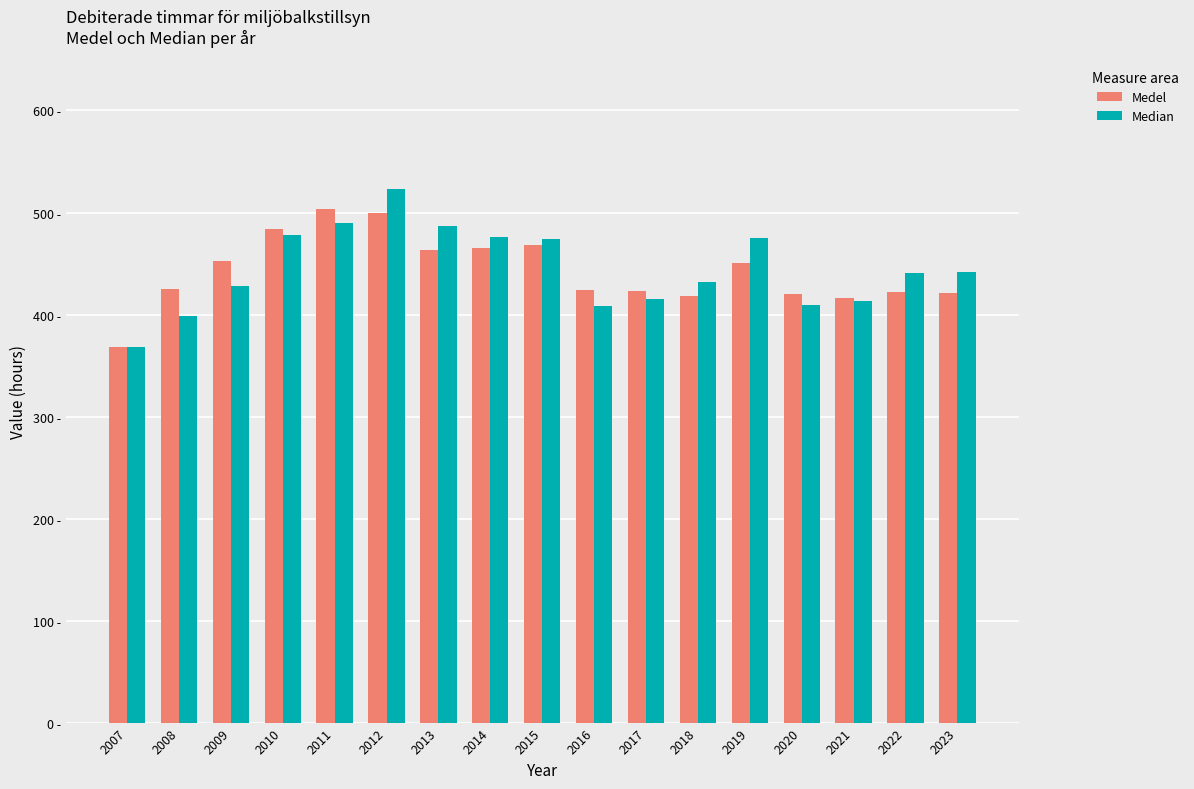

What is the difference between the highest and lowest values at 2021?

2.8